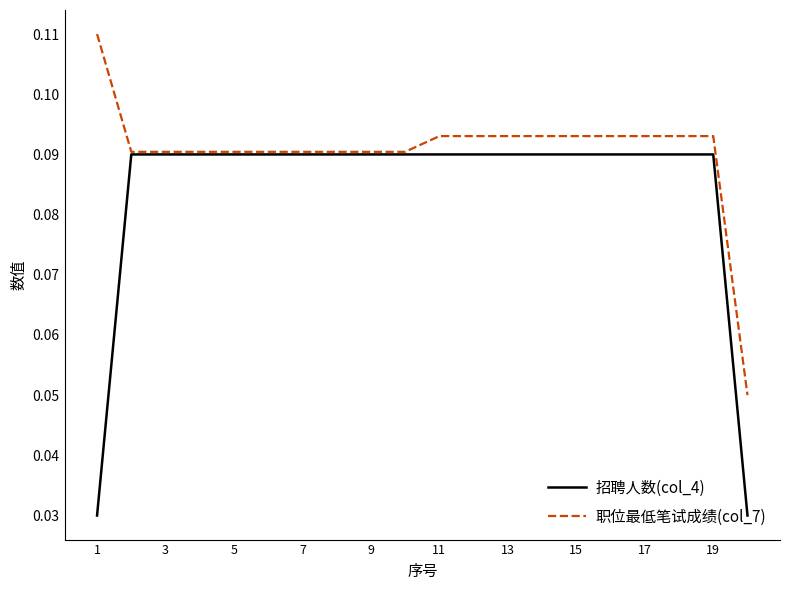

Which series has the largest total across all categories?

职位最低笔试成绩(col_7)